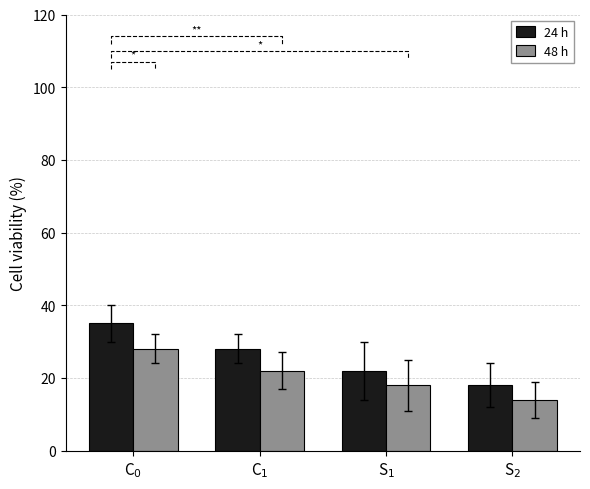

What is the sum of the 48 h values at S$_1$ and C$_1$?

40